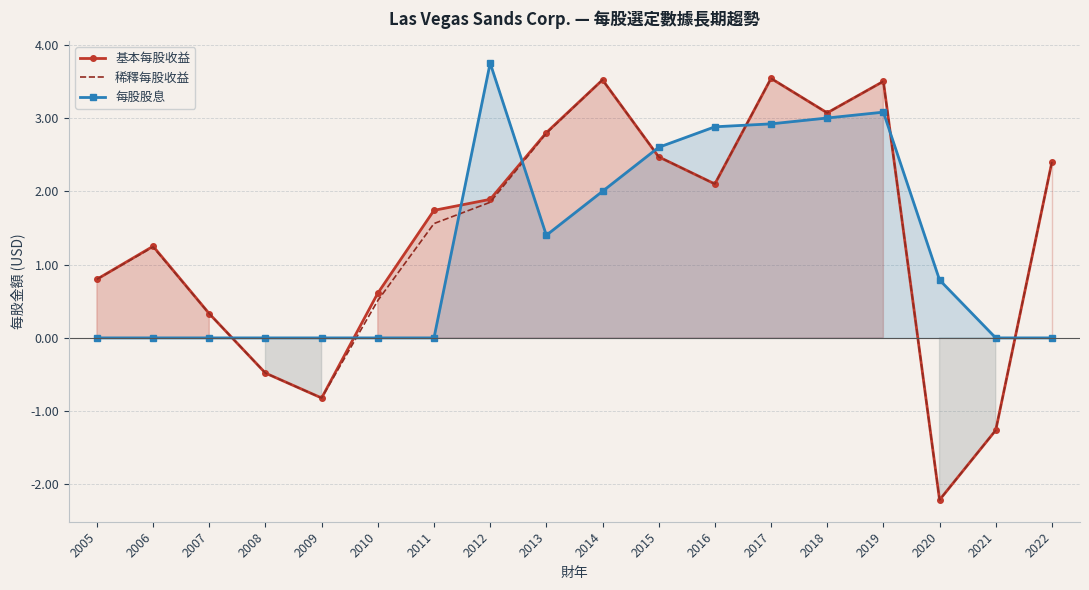

What is the value of the 基本每股收益 point at the 5th from the left?

-0.8